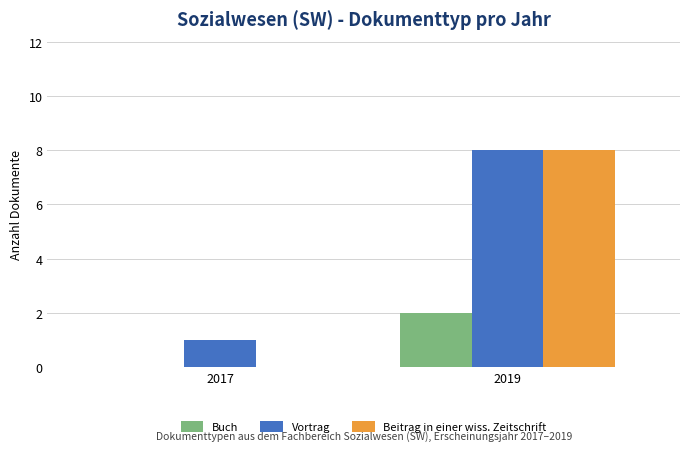

What is the sum of the Beitrag in einer wiss. Zeitschrift values at 2017 and 2019?

8